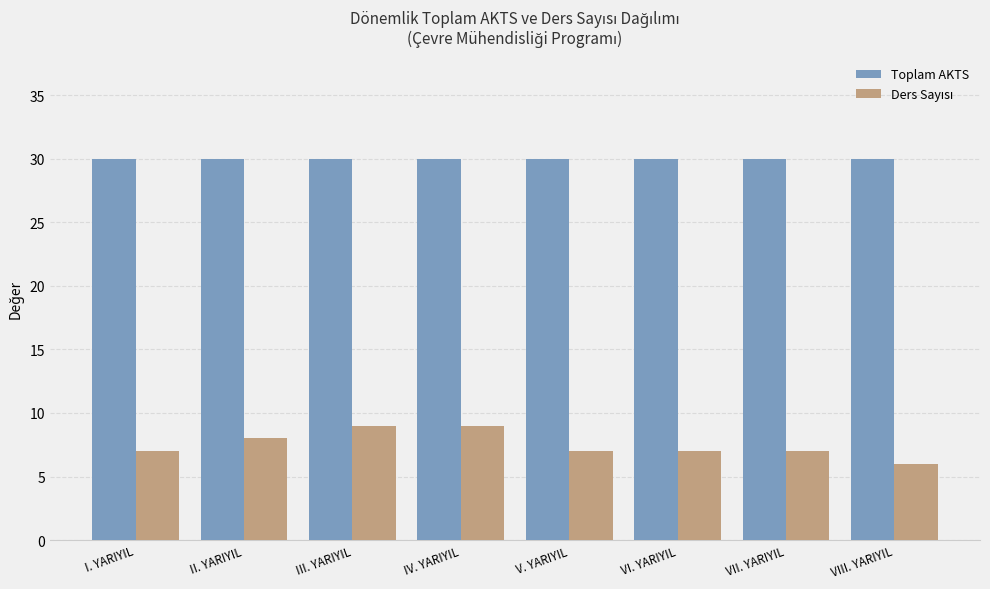

How many bars are there in total?

16